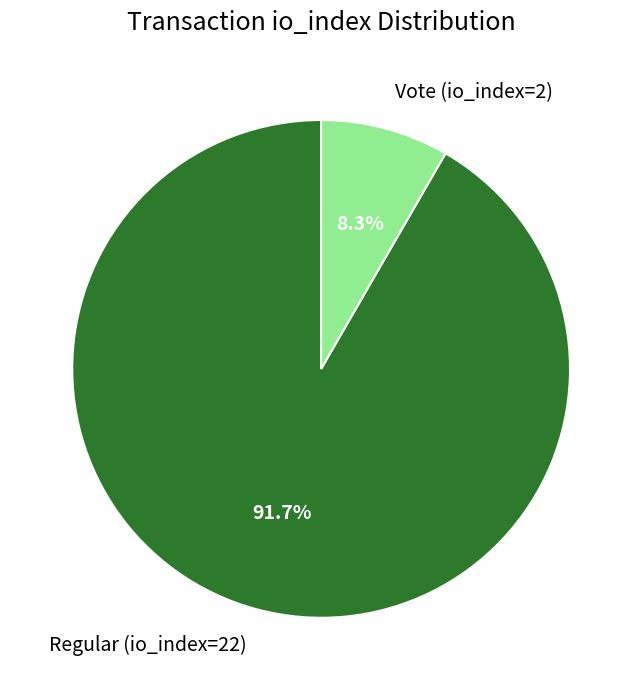

Which slice is the smallest?

Vote (io_index=2)